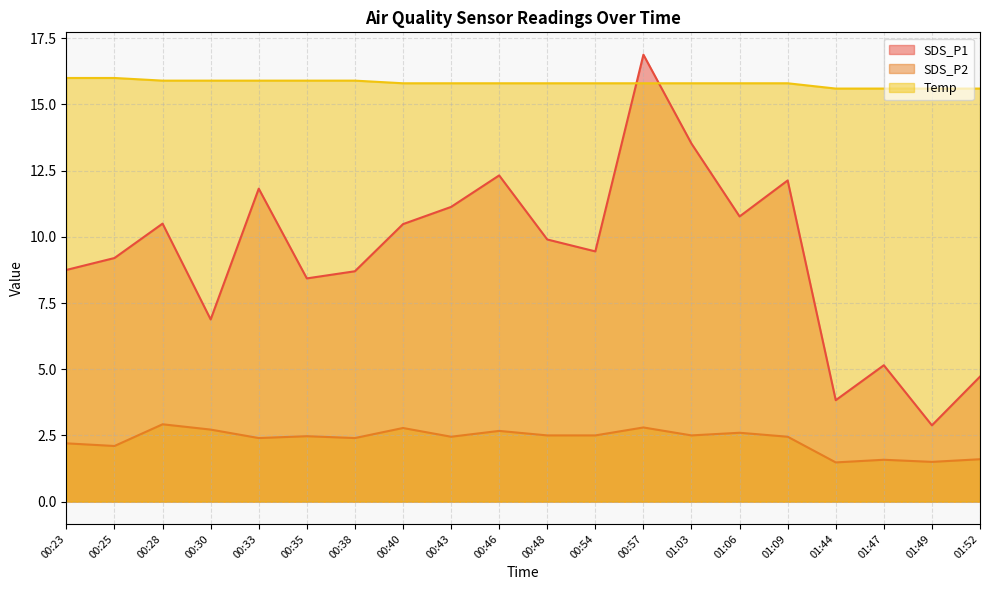

What is the label of the 9th point from the right?

00:54